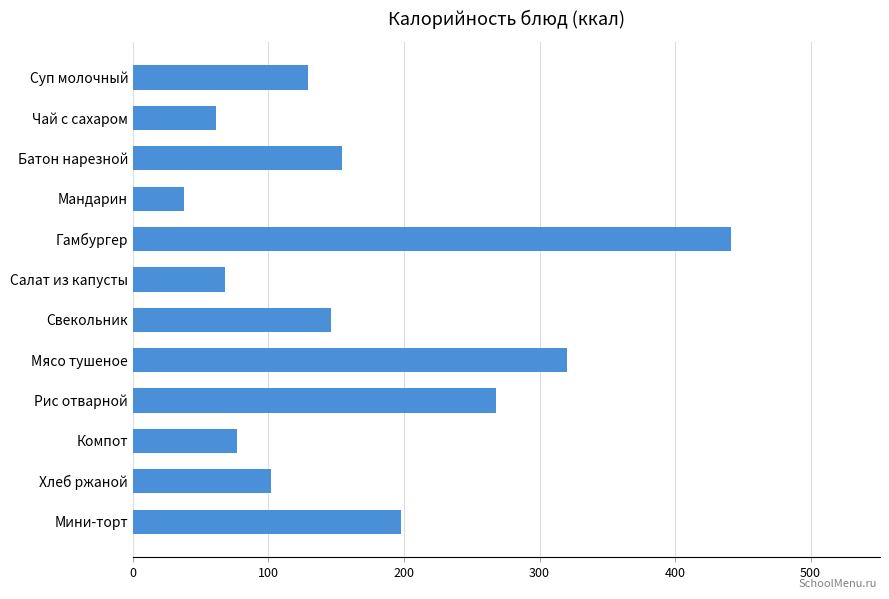

At which label is the value closest to 239?

Рис отварной